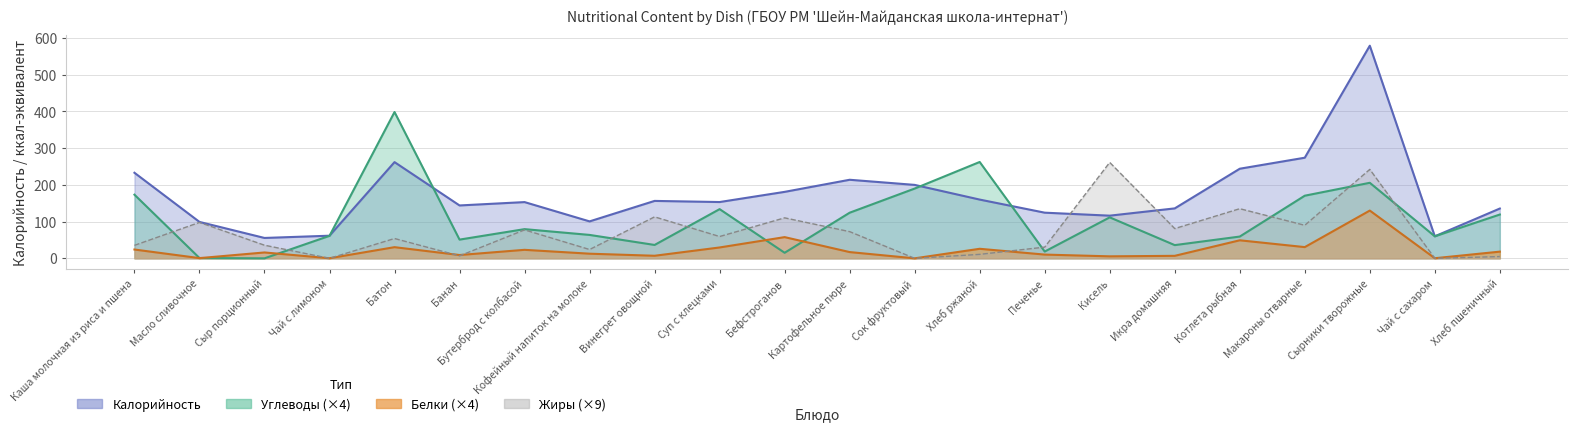

Does the chart display data point markers on the line(s)?

No